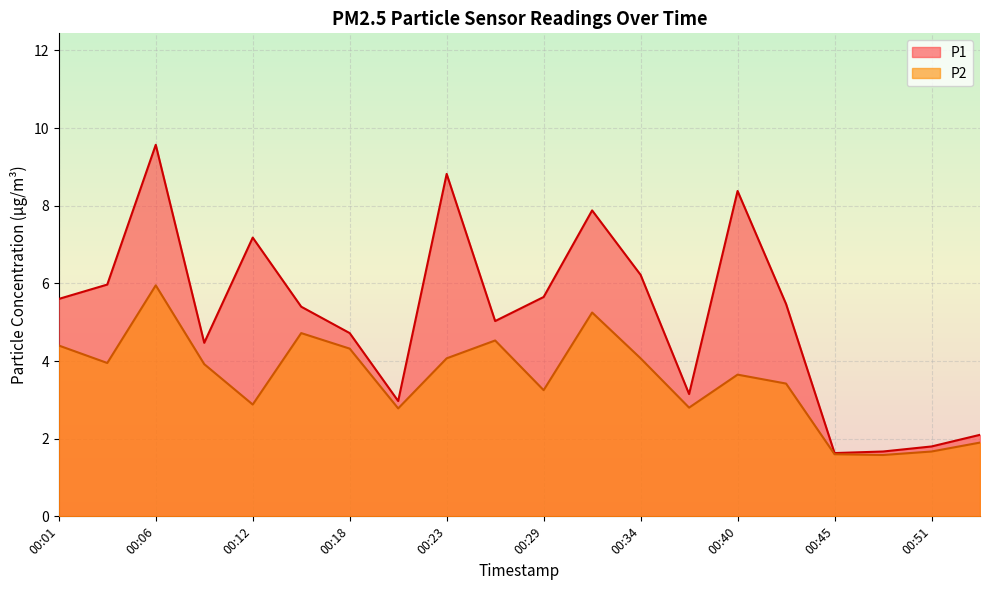

Where is the first local minimum for P1?

00:09